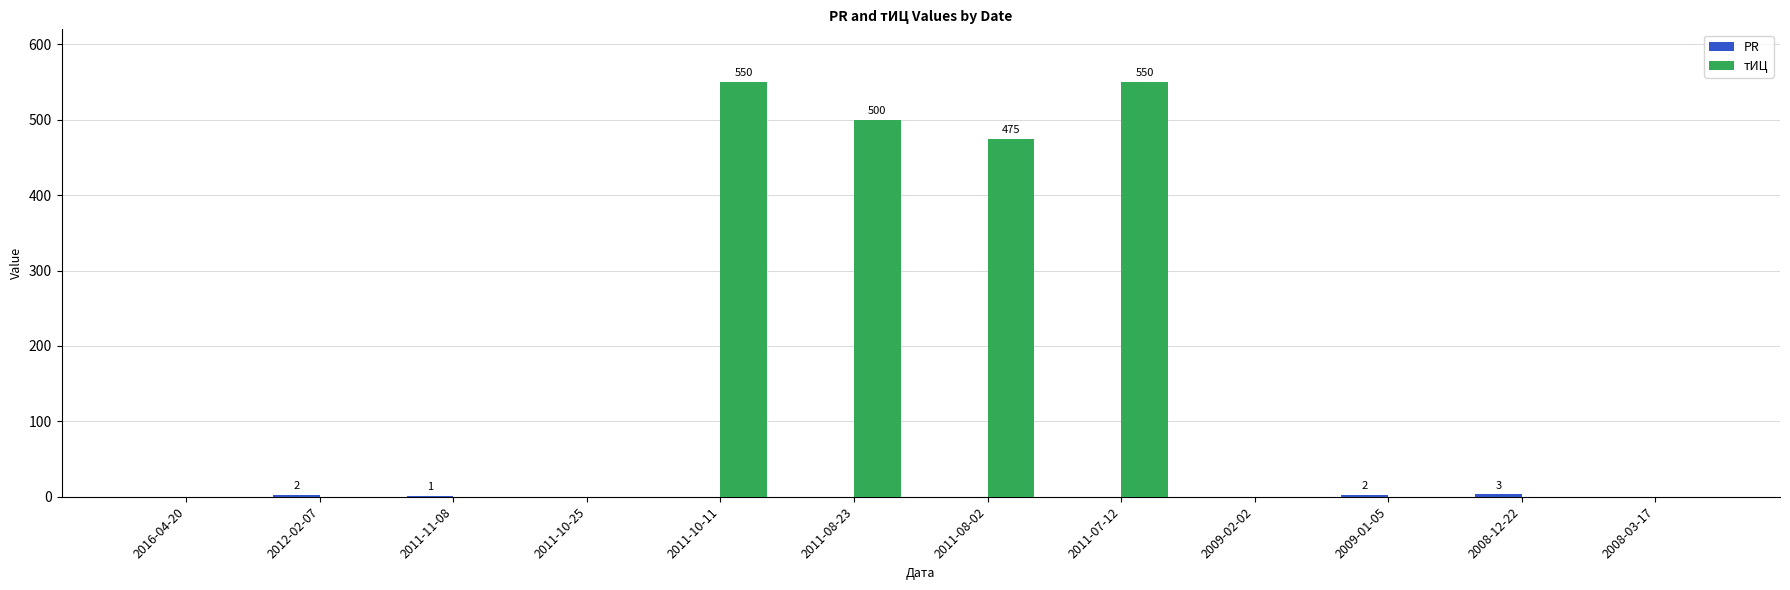

What is the greatest value displayed?

550